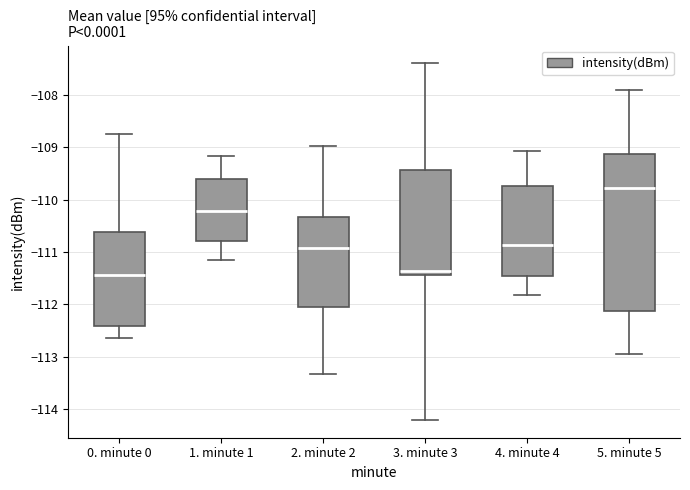

Reading left to right, transcribe this box plot: for each box, give where its median line is, the range the box spans, and where its two whiskers end, as read against the y-axis. The values are not printed on the chart, so give them approximately, as read against the axis.

0. minute 0: median -111.4, box -112.4 to -110.6, whiskers -112.6 to -108.7
1. minute 1: median -110.2, box -110.8 to -109.6, whiskers -111.1 to -109.2
2. minute 2: median -110.9, box -112.1 to -110.3, whiskers -113.3 to -109.0
3. minute 3: median -111.4 (just above the box's lower edge), box -111.4 to -109.4, whiskers -114.2 to -107.4
4. minute 4: median -110.9, box -111.5 to -109.7, whiskers -111.8 to -109.1
5. minute 5: median -109.8, box -112.1 to -109.1, whiskers -113.0 to -107.9